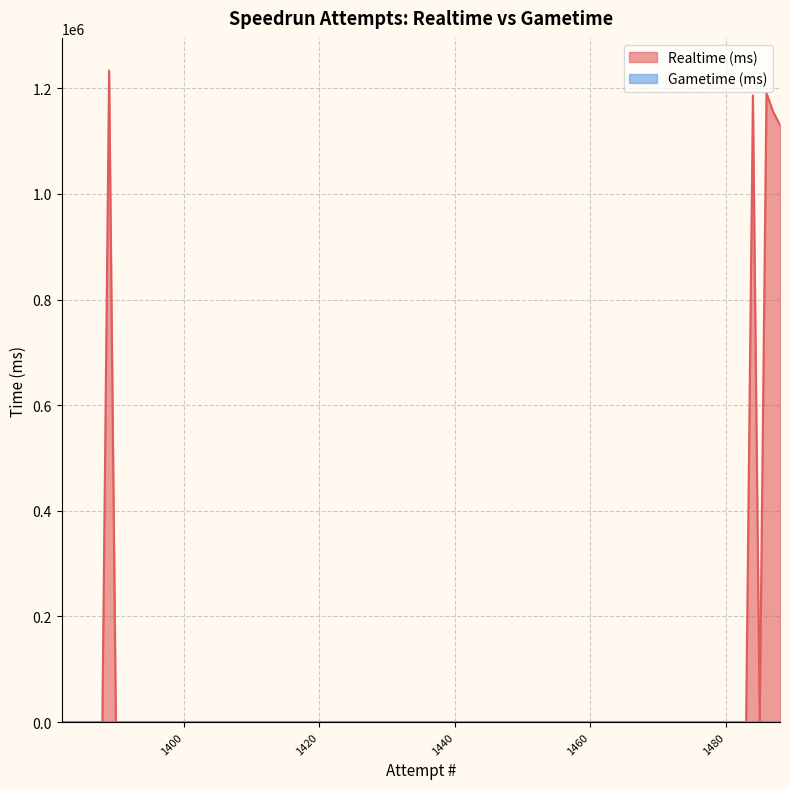

What is the sum of all values?

5896358